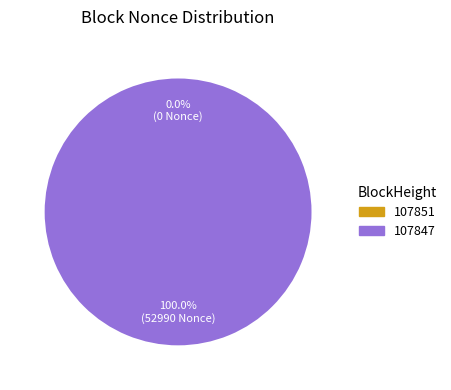

What is the largest slice in the pie chart?

107847